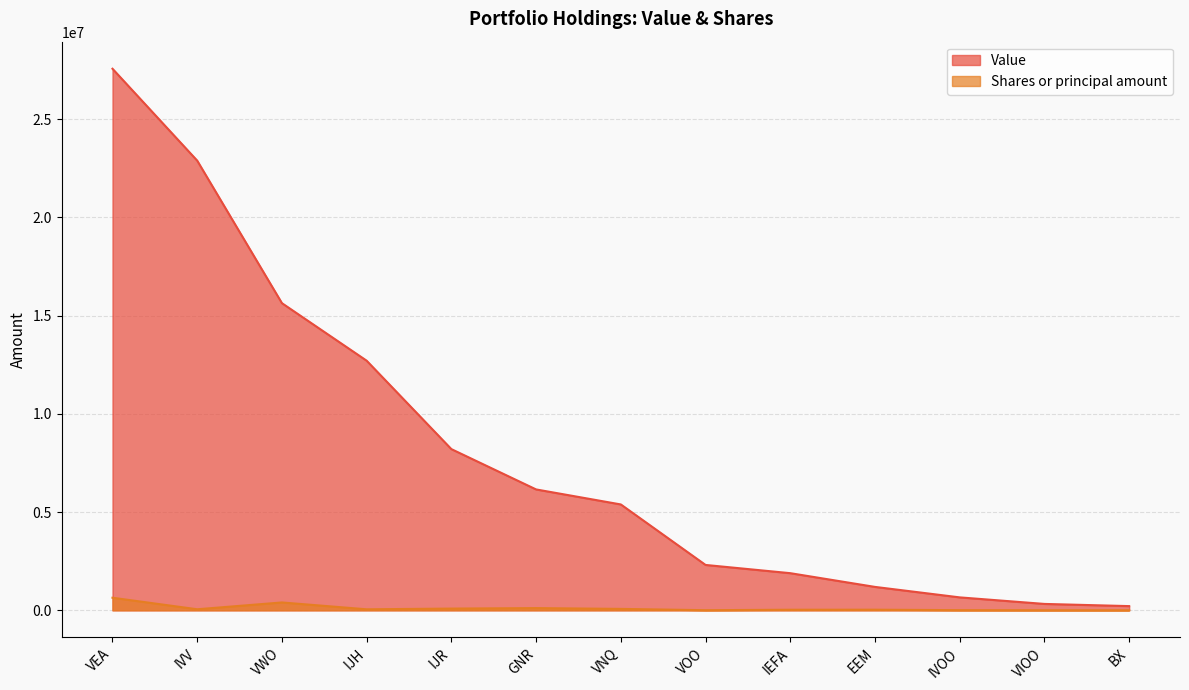

What is the spread (max minus min) of values at VIOO?

321460